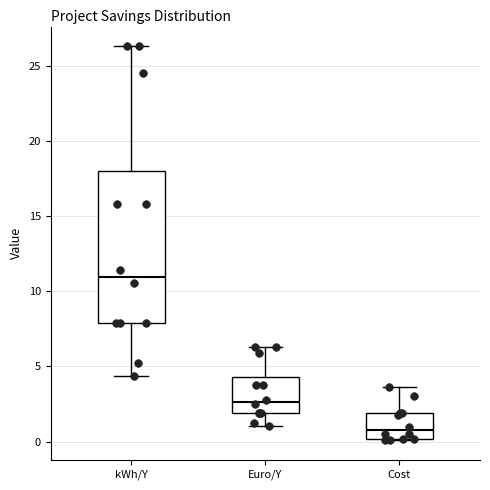

Reading left to right, transcribe this box plot: for each box, give where its median line is, the range the box spans, and where its two whiskers end, as read against the y-axis. The values are not printed on the chart, so give them approximately, as read against the axis.

kWh/Y: median 11.0, box 8.0 to 18.0, whiskers 4.5 to 26.5
Euro/Y: median 2.5, box 2.0 to 4.5, whiskers 1.0 to 6.5
Cost: median 1.0, box 0.0 to 2.0, whiskers 0.0 to 3.5